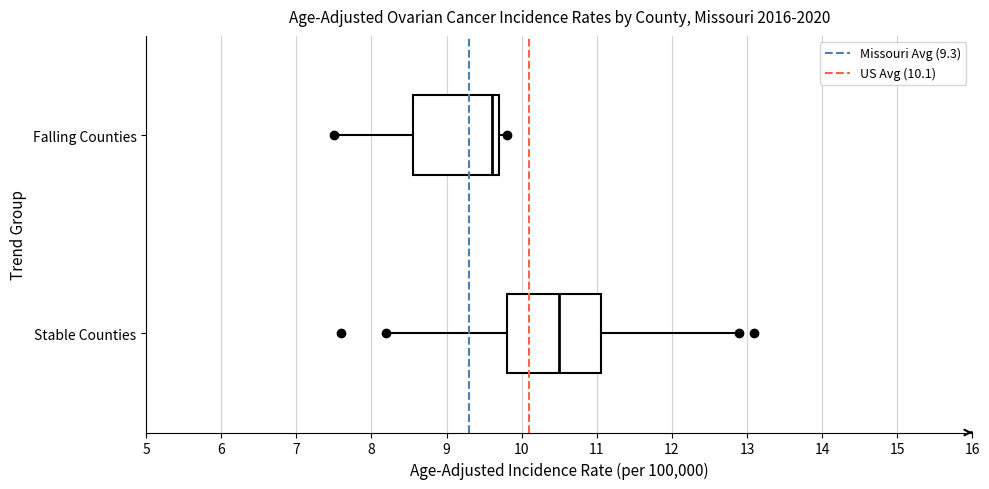

Where does the right whisker of the box for Falling Counties end on the x-axis? The values are not printed on the chart, so give them approximately, as read against the axis.

9.8